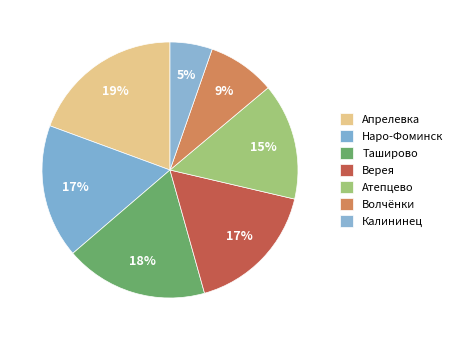

To the nearest percent, what is the difference between the Наро-Фоминск and Атепцево slice percentages?

2%